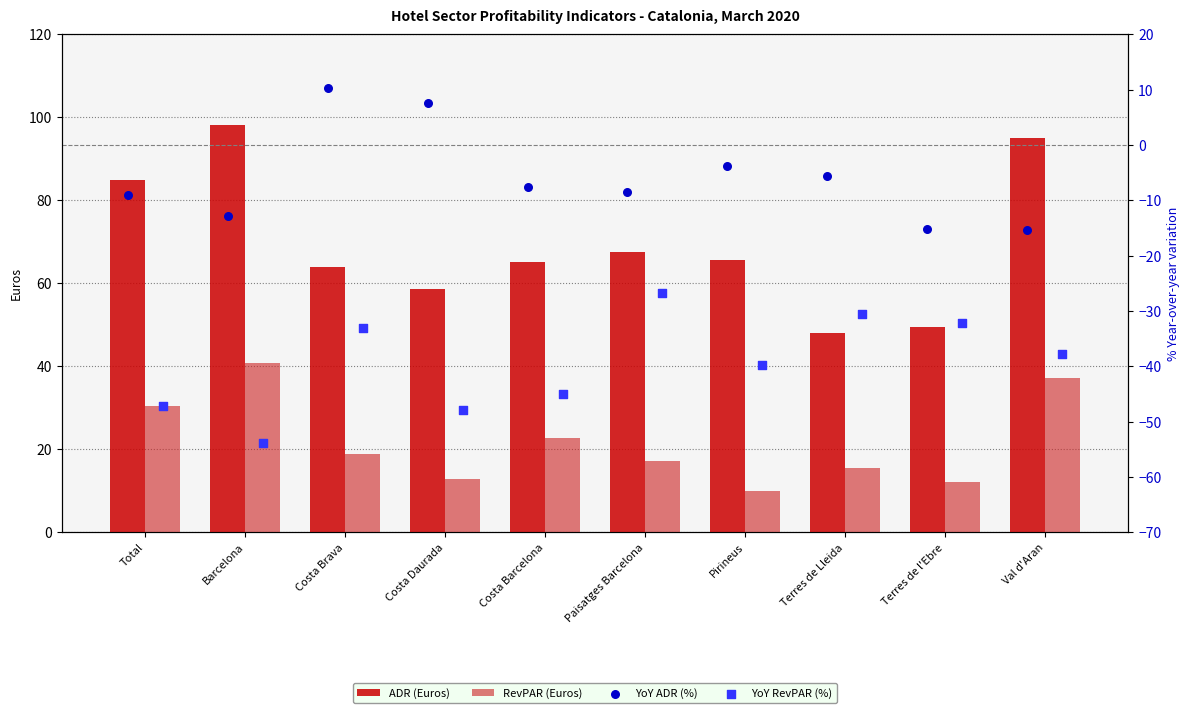

At which category is the sum across all series the highest?

Val d'Aran